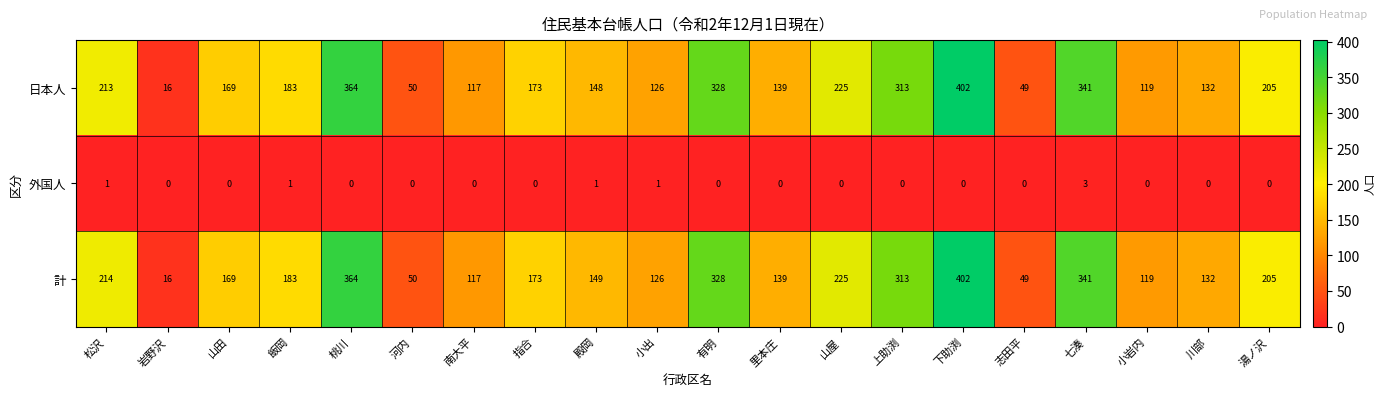

The 計 series shows 212 at 小出. True or false?

False